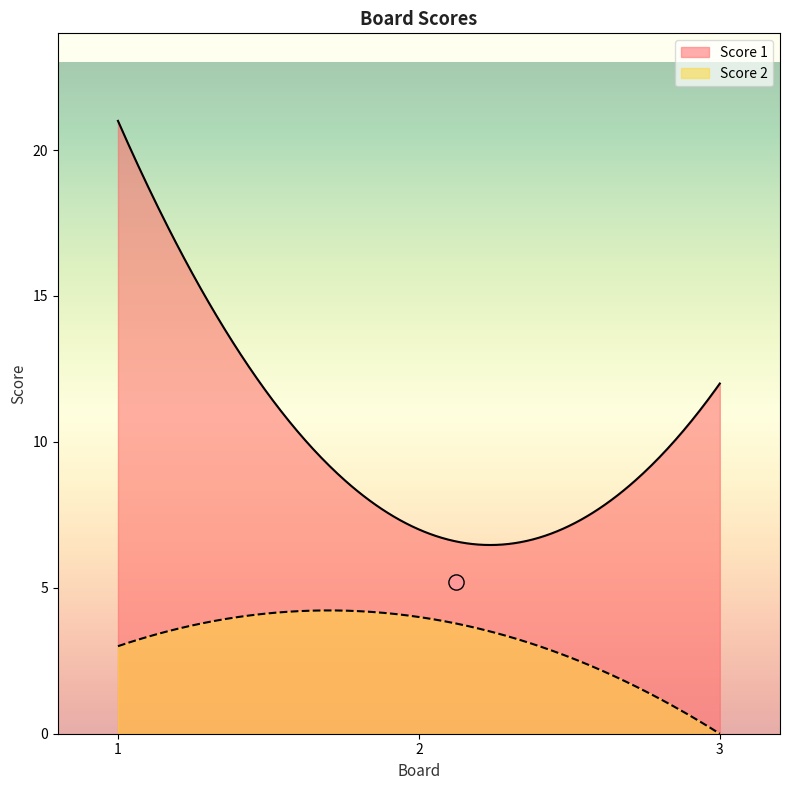

Which series reaches the minimum Y coordinate?

Score 2